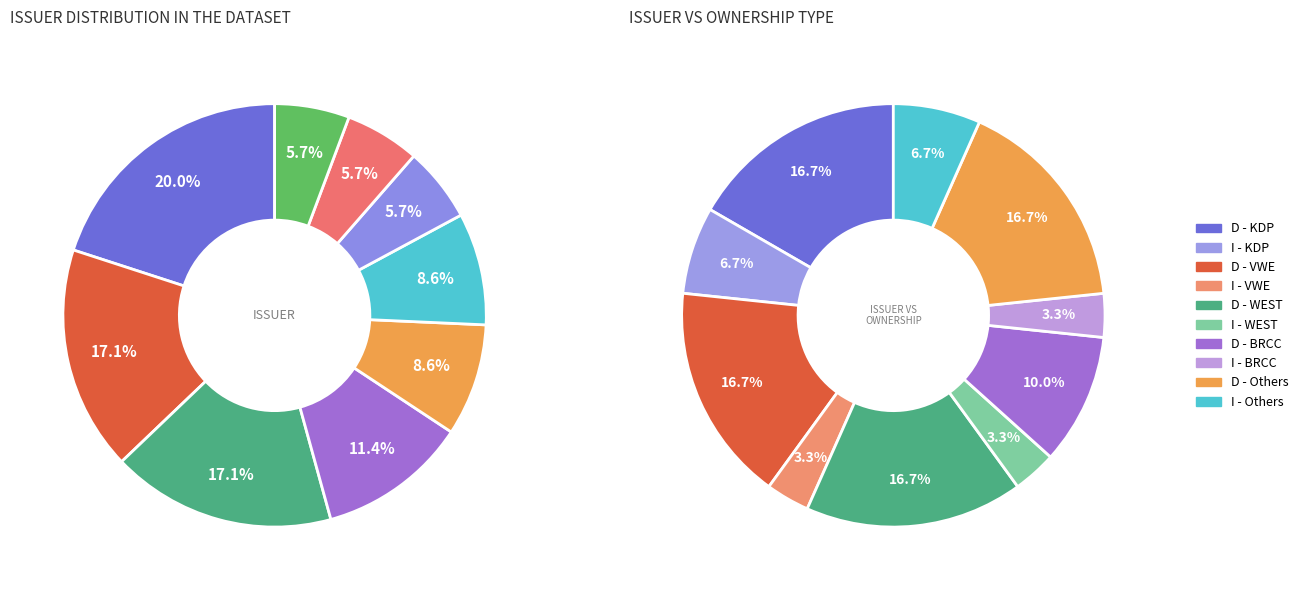

Combined, do BTTR and BRCC account for over 50%?

No